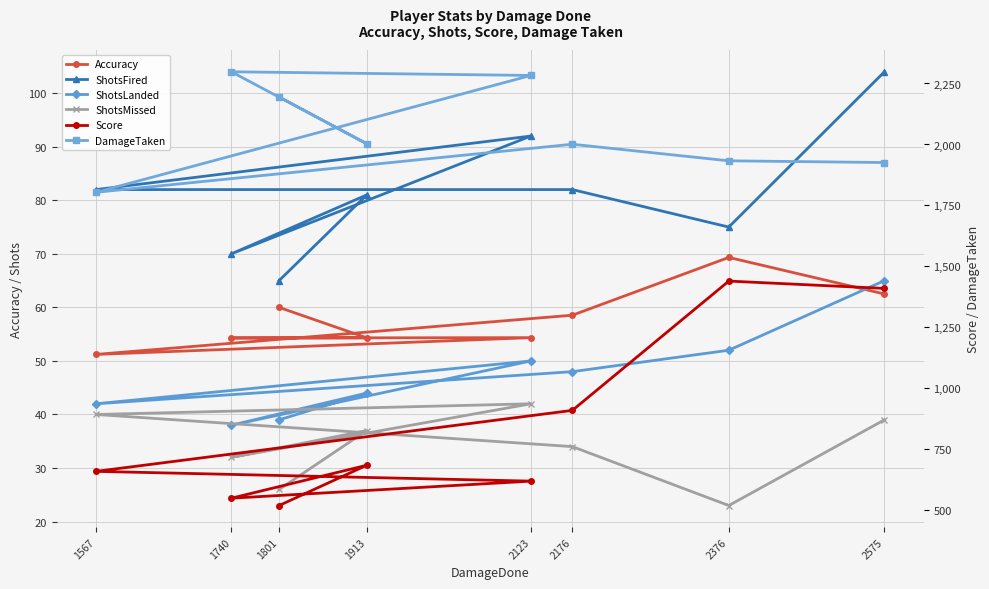

How many data points in ShotsFired are less than 82?

4